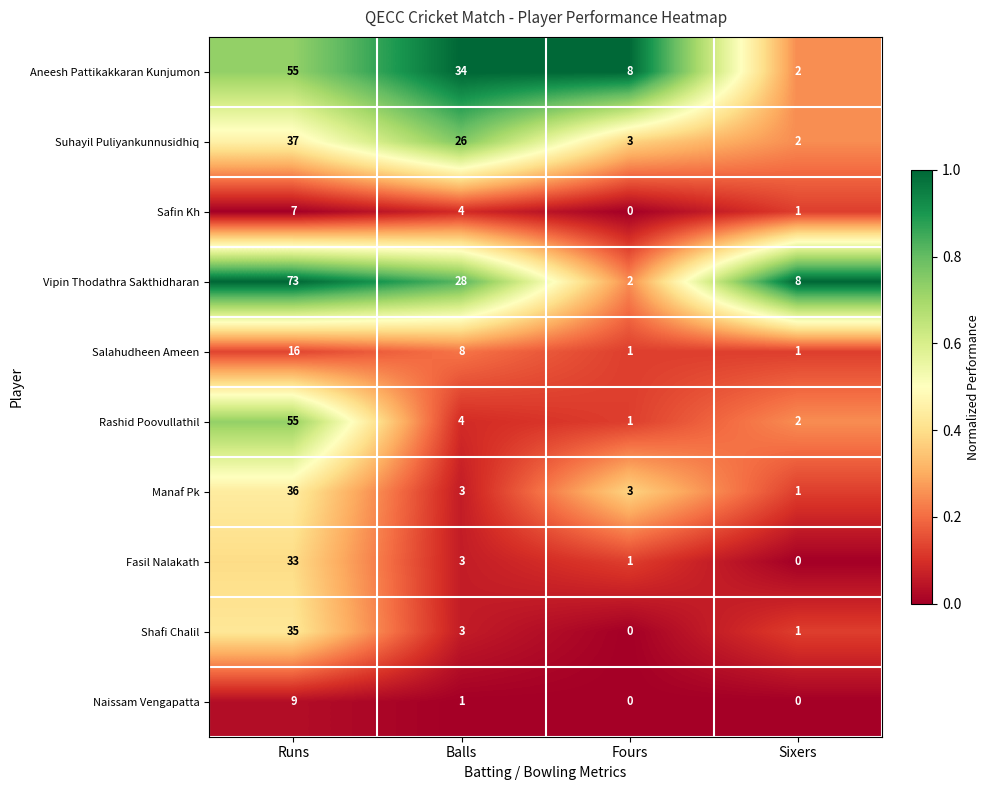

Which series has the widest spread of values?

Vipin Thodathra Sakthidharan